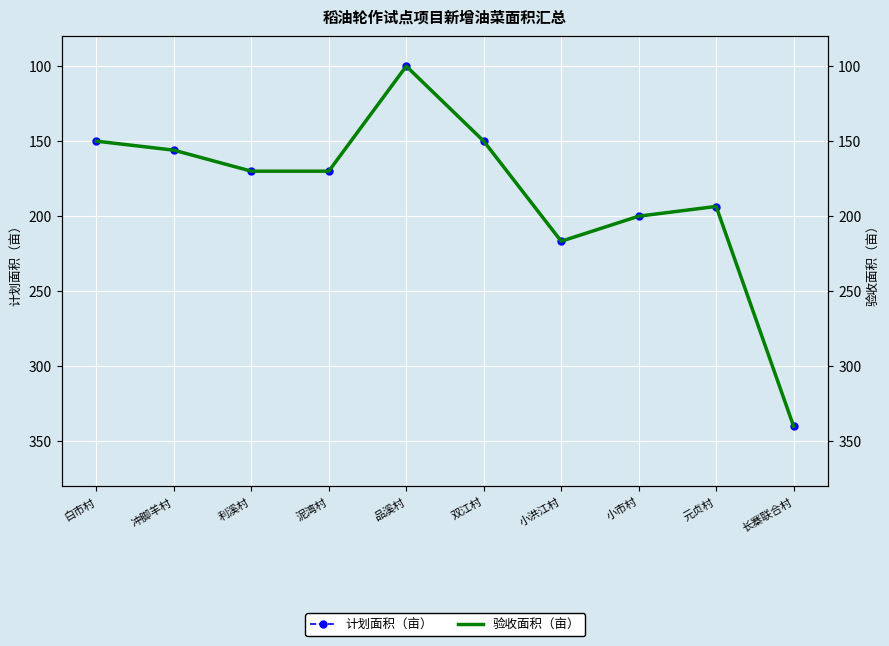

What is the value of the 计划面积（亩） point at the 8th from the left?

200.0